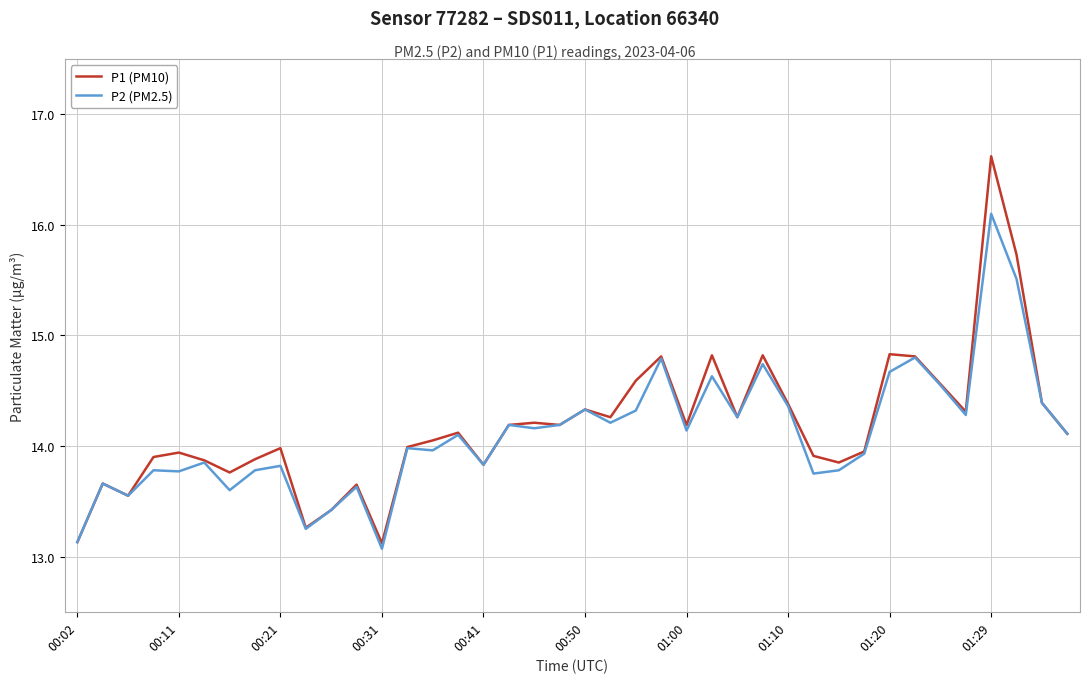

What is the lowest value of the P2 (PM2.5) series?

13.1